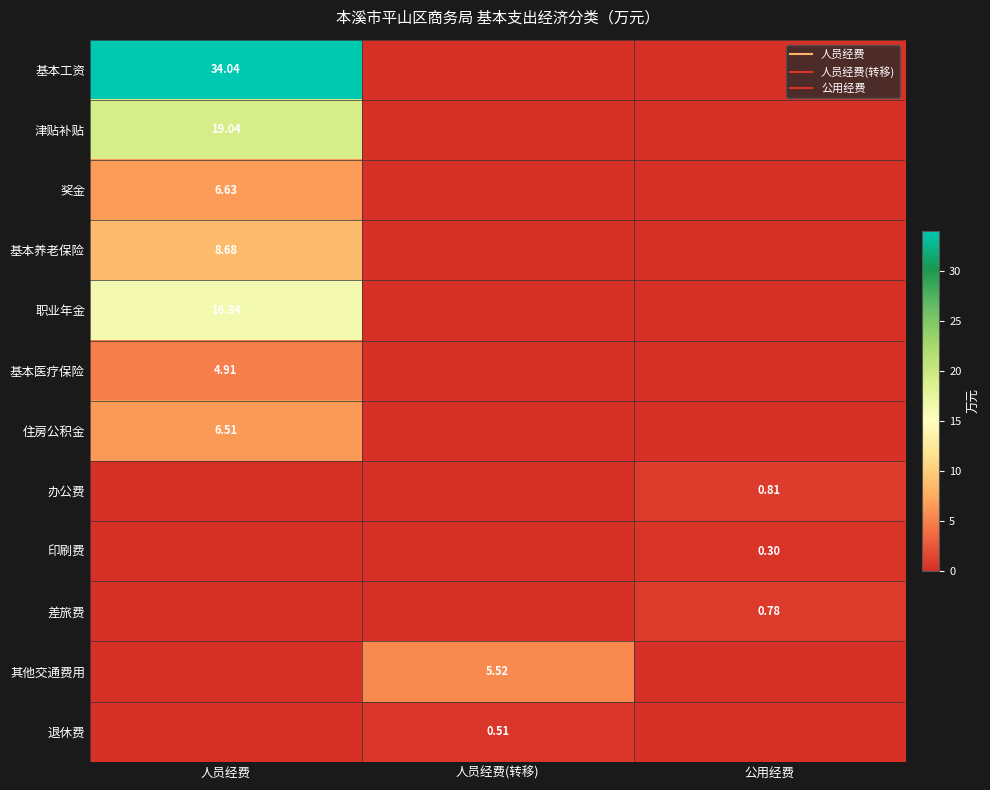

List the labels in order of 退休费 value, largest first.

人员经费(转移), 人员经费, 公用经费